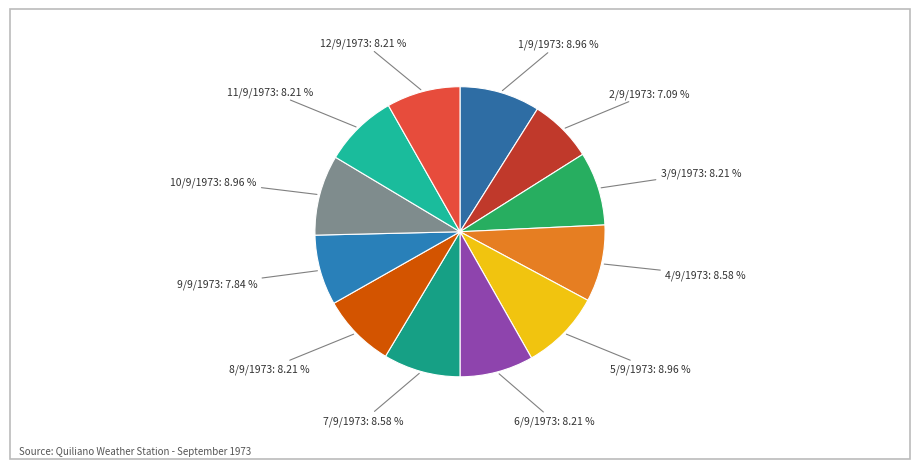

True or false: 8/9/1973 accounts for 3% of the total.

False